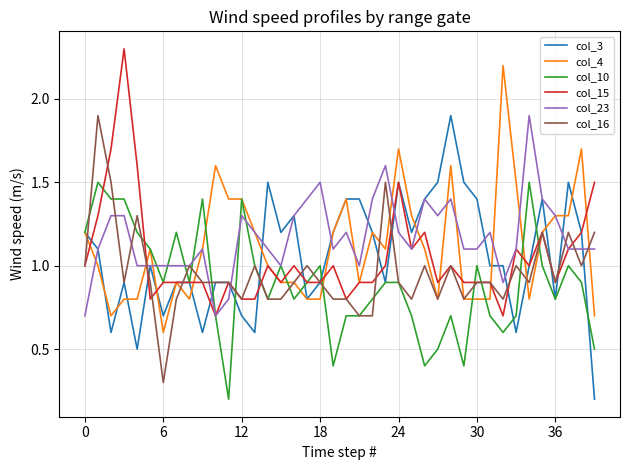

What is the maximum value shown in the chart?

2.3